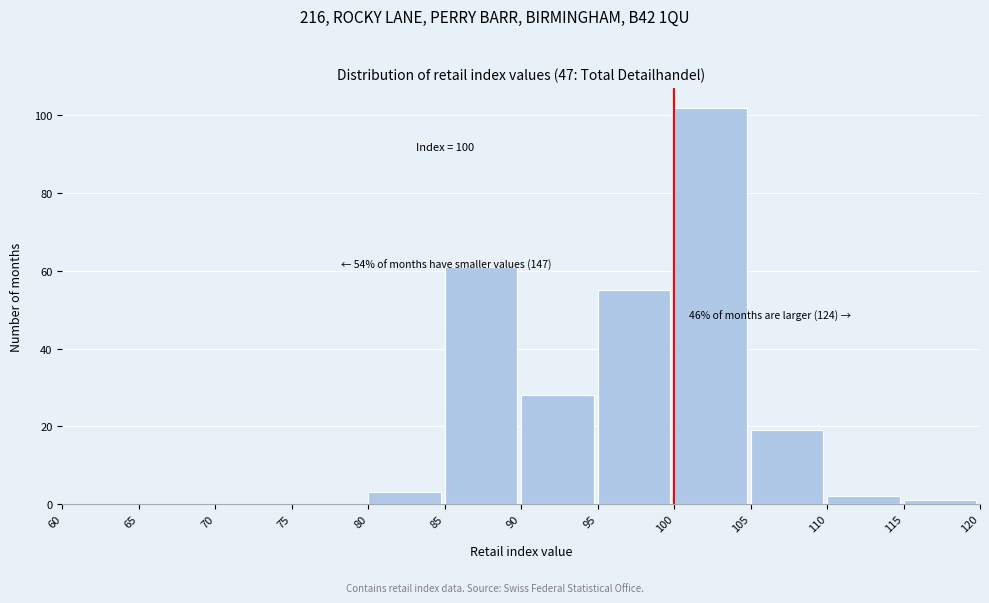

Which range on the x-axis has the tallest bar?

100 to 105